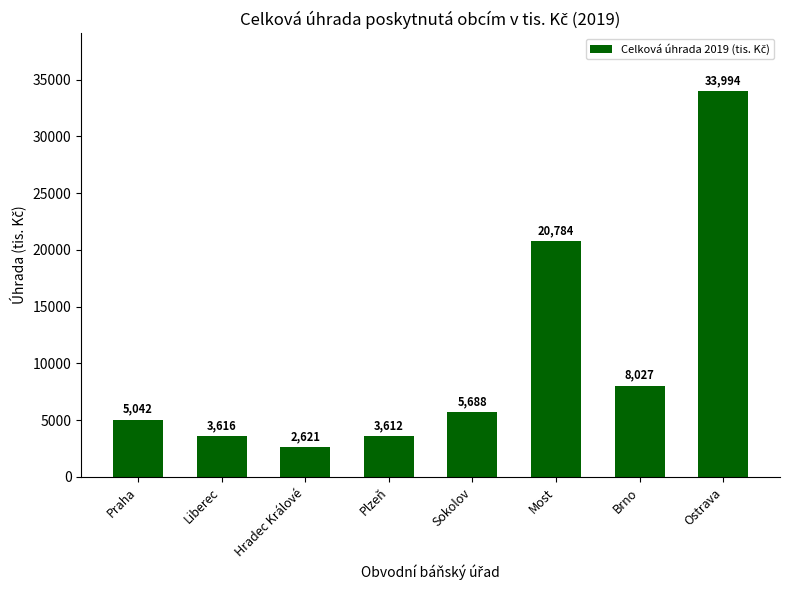

Which category has the lowest value across all series?

Hradec Králové